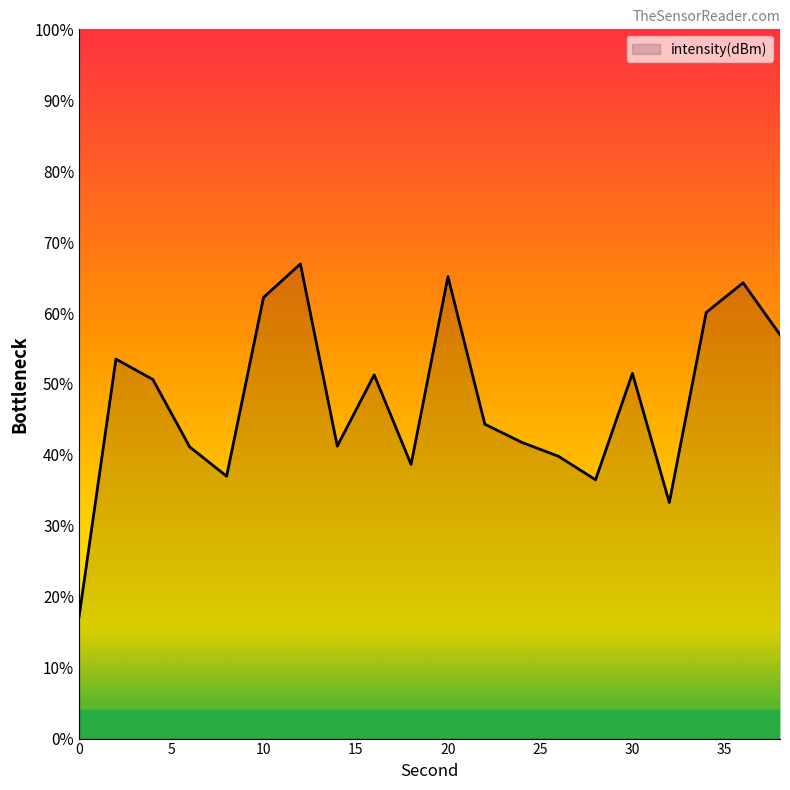

Where is the data nearest to the value -133?

24